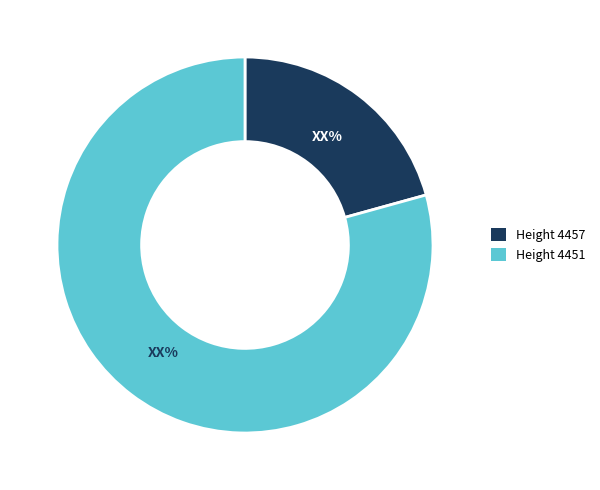

Which category has the smallest portion of the pie?

Height 4457